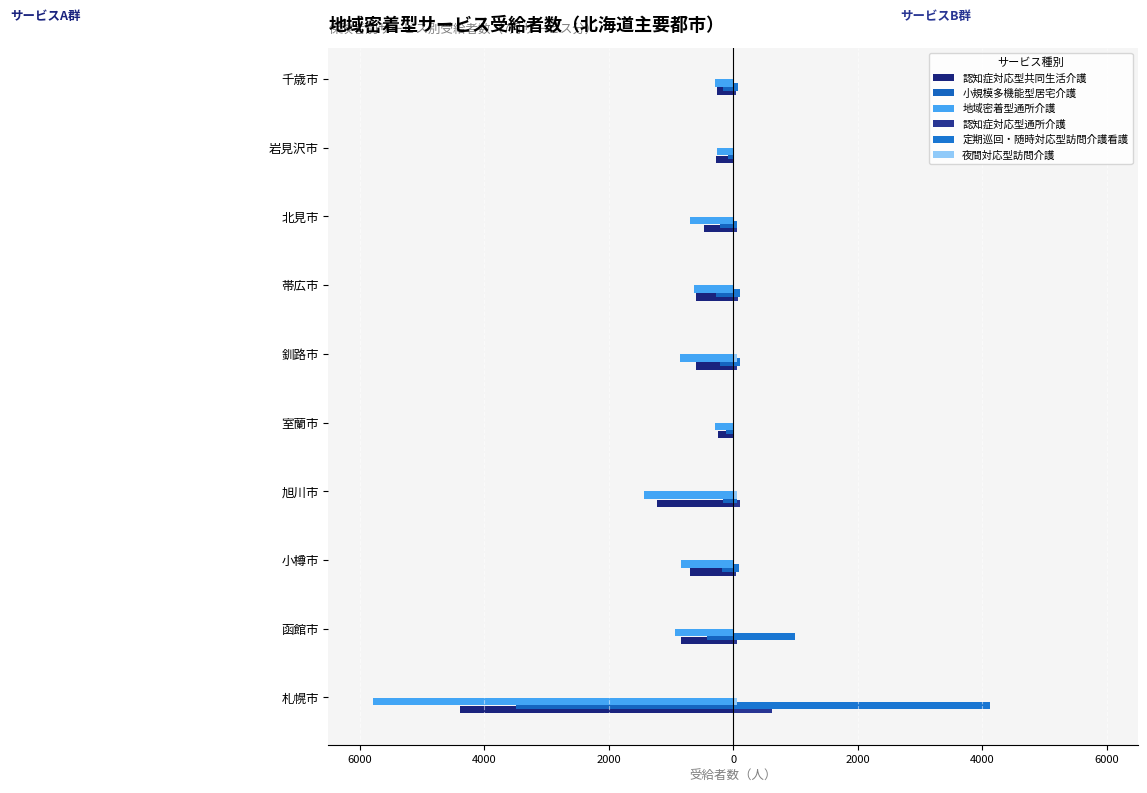

How many values in the 定期巡回・随時対応型訪問介護看護 series are below 87?

5